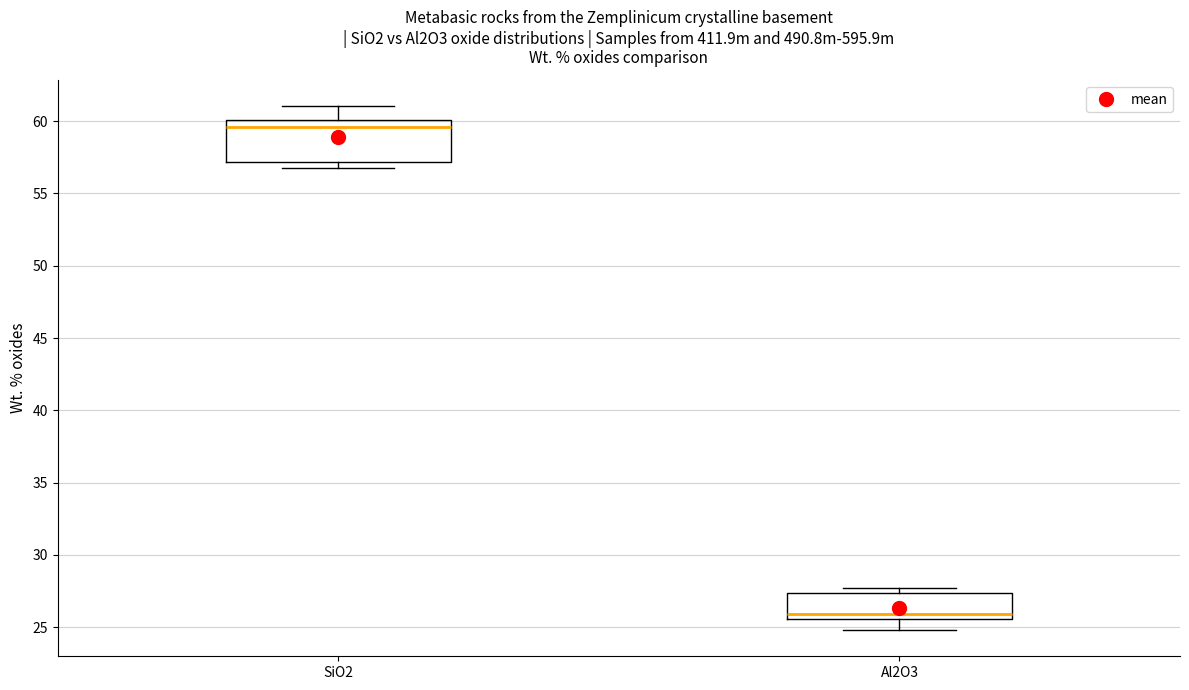

Reading left to right, transcribe this box plot: for each box, give where its median line is, the range the box spans, and where its two whiskers end, as read against the y-axis. The values are not printed on the chart, so give them approximately, as read against the axis.

SiO2: median 59.5, box 57.0 to 60.0, whiskers 57.0 (just below the box's lower edge) to 61.0
Al2O3: median 26.0, box 25.5 to 27.5, whiskers 25.0 to 27.5 (just above the box's upper edge)